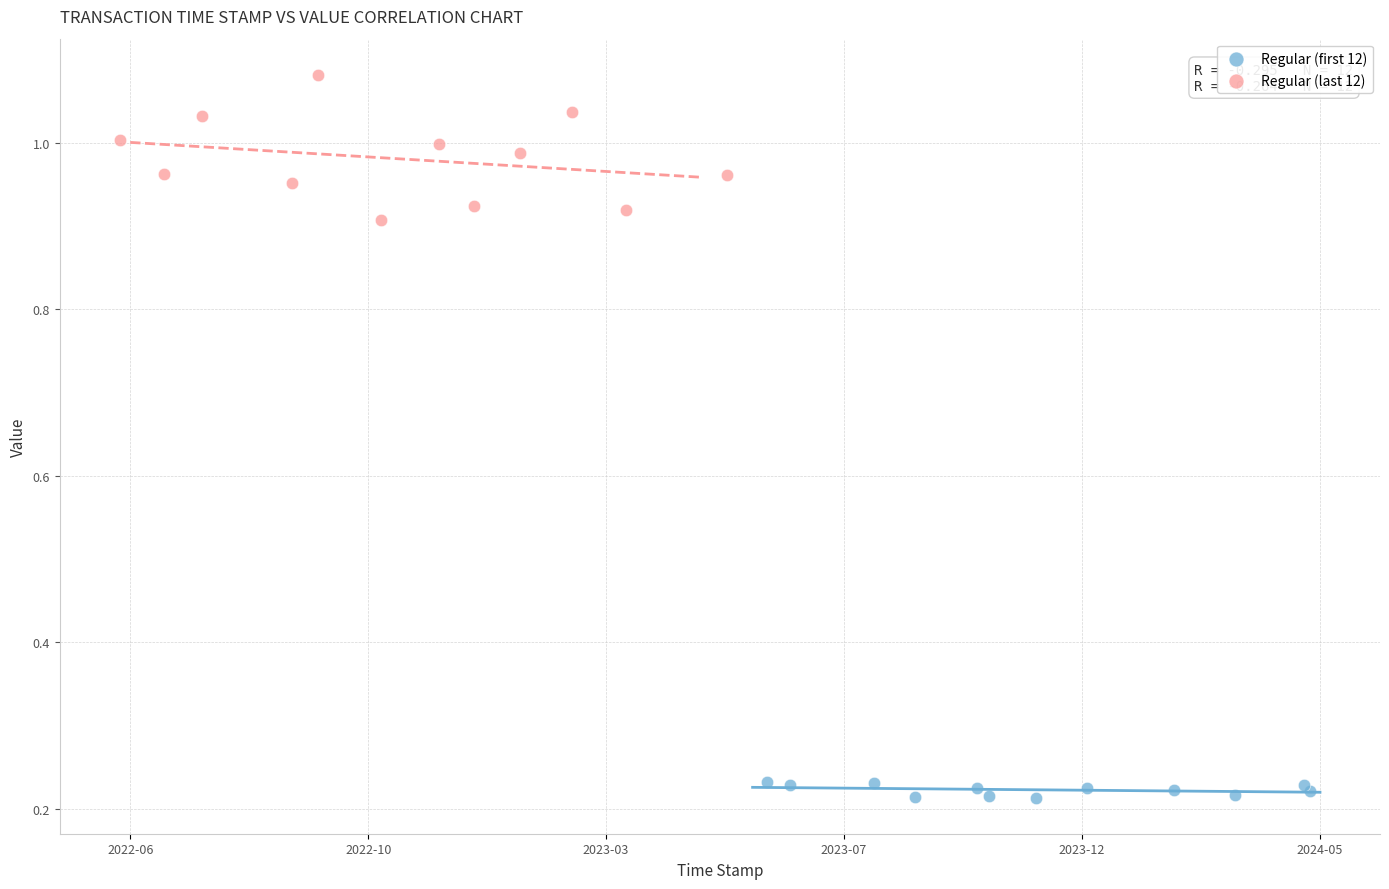

Which series reaches the maximum Y coordinate?

Regular (last 12)